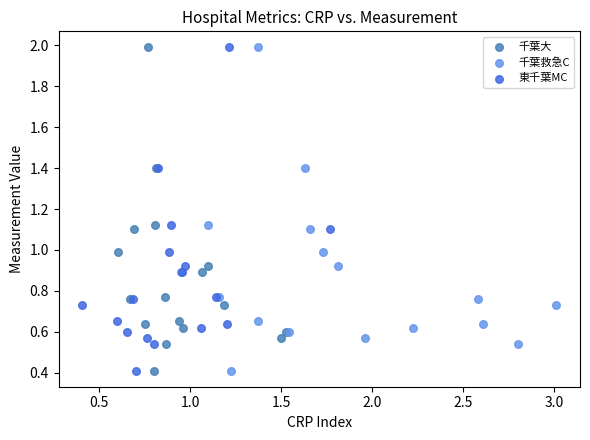

What are all the series names shown in the legend?

千葉大, 千葉救急C, 東千葉MC